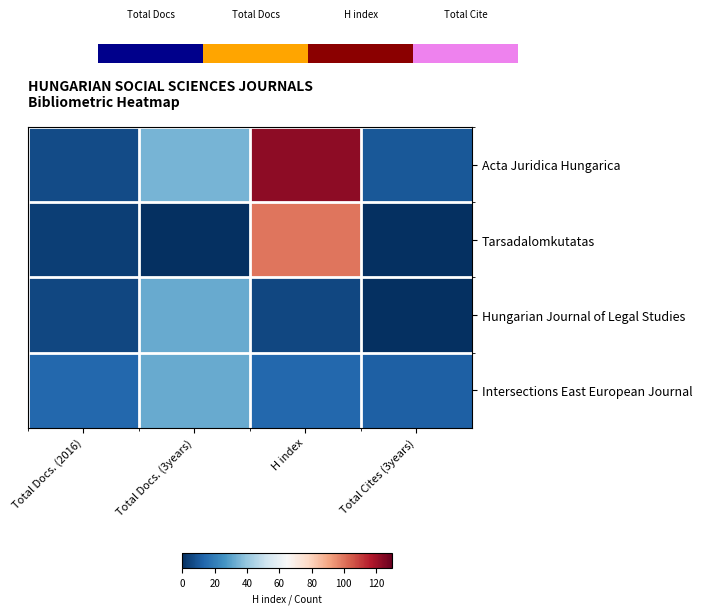

What is the minimum value for Acta Juridica Hungarica?

7